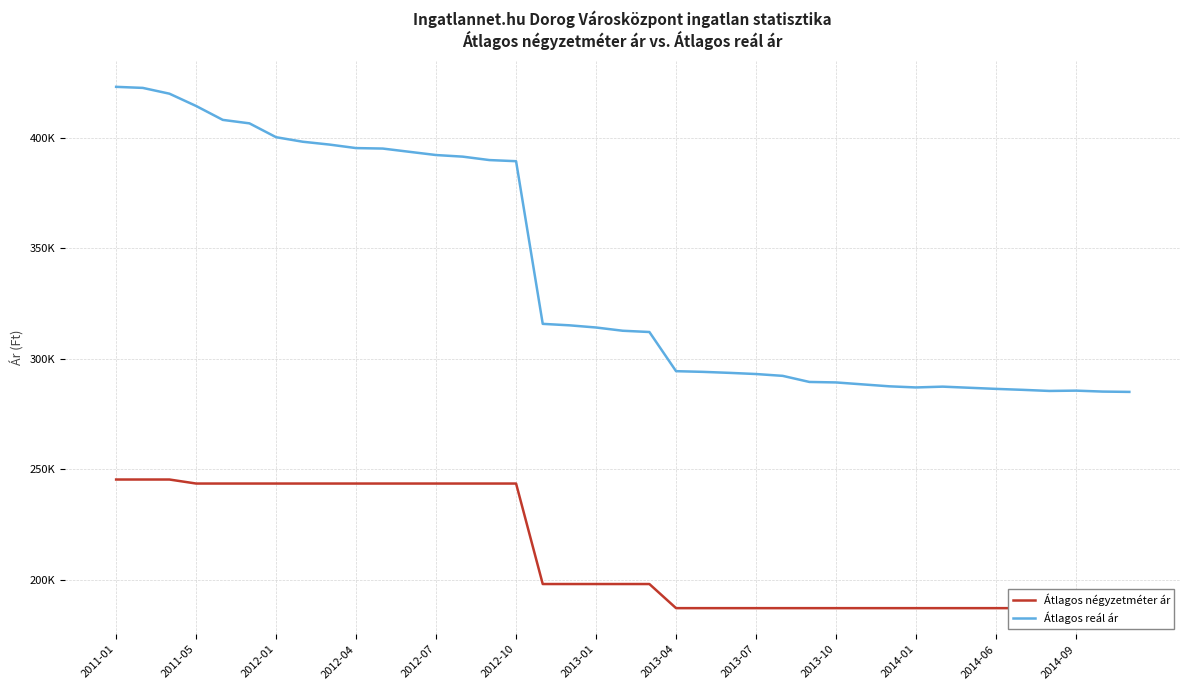

What is the total value across all series at 38?

472357